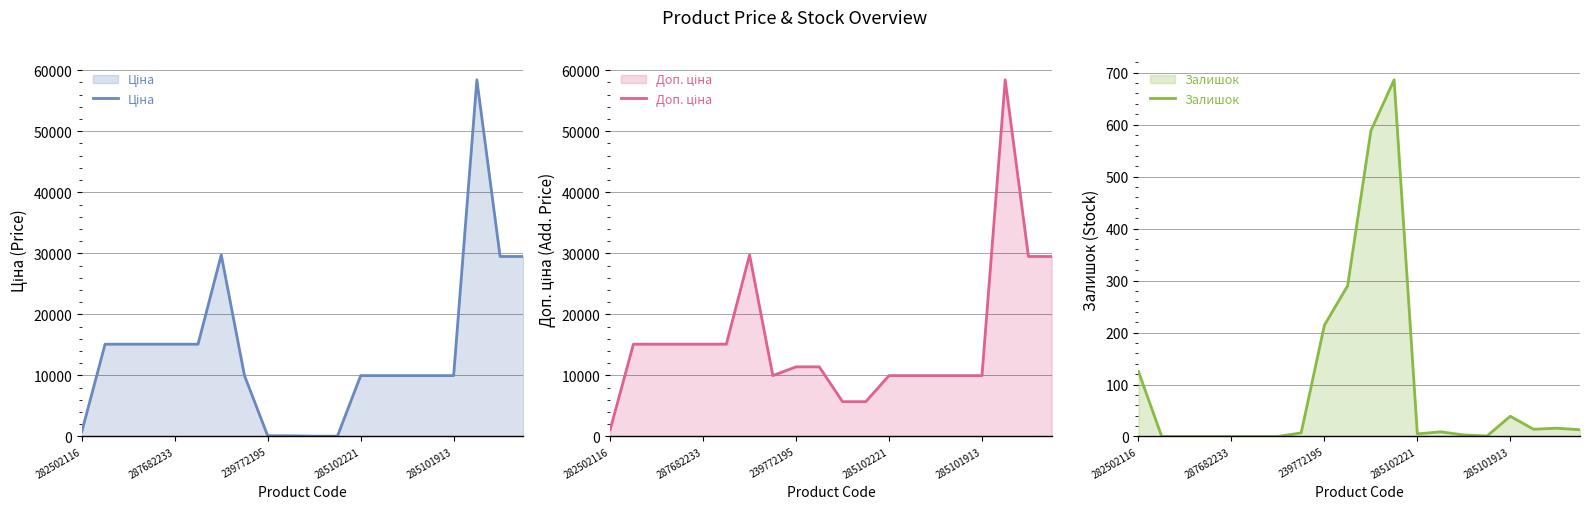

Rank the series by their maximum value, from lowest to highest.

Залишок, Ціна, Доп. ціна